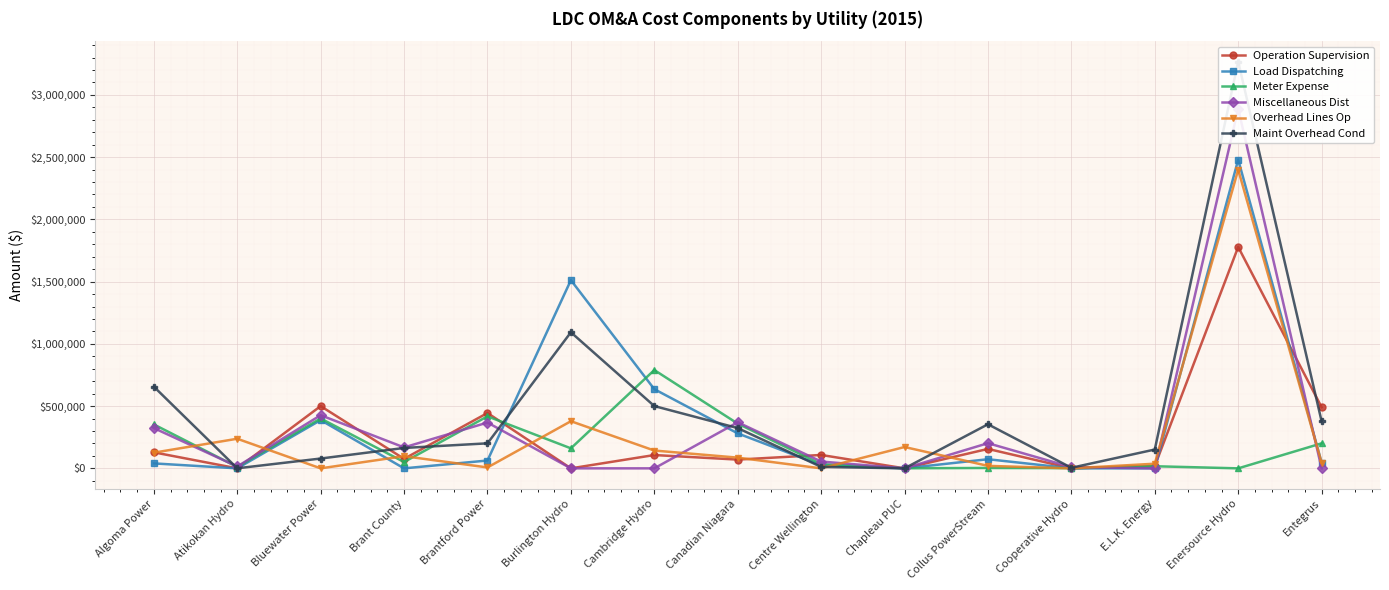

What is the spread (max minus min) of values at Bluewater Power?

500084.0